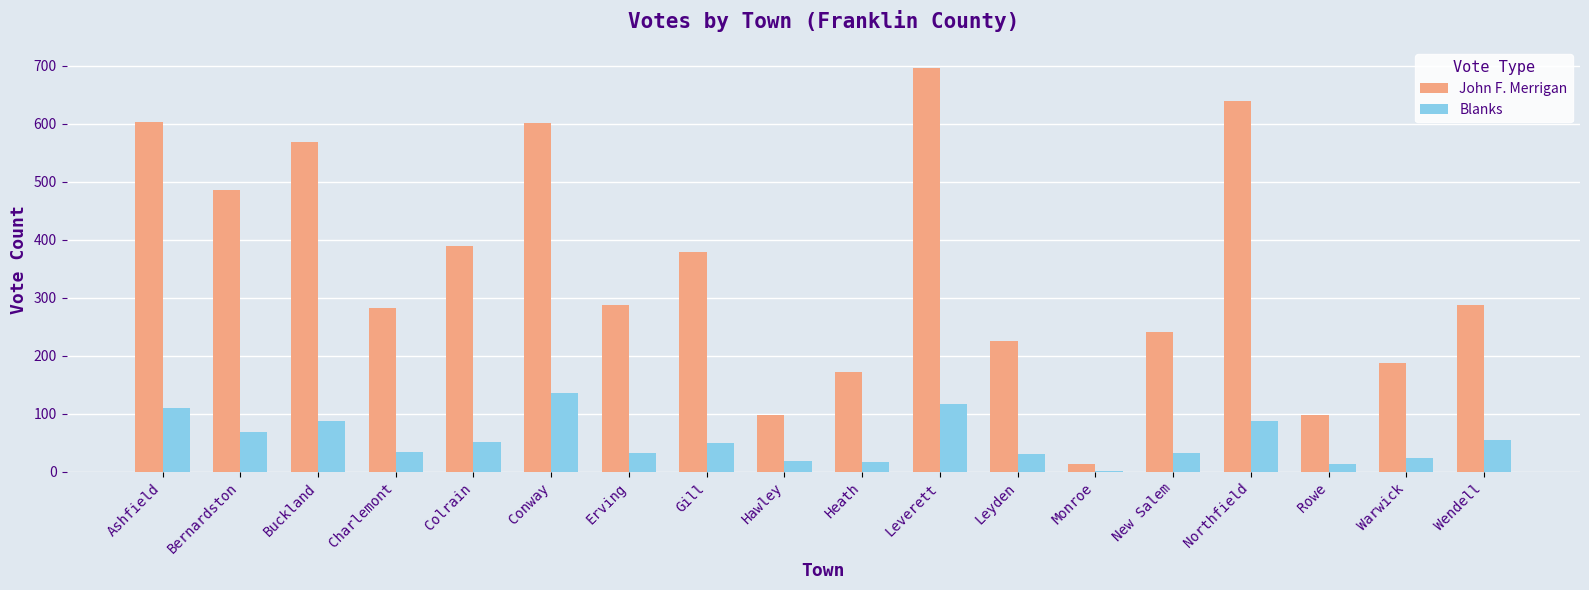

Which series changed the most between Gill and Leverett?

John F. Merrigan